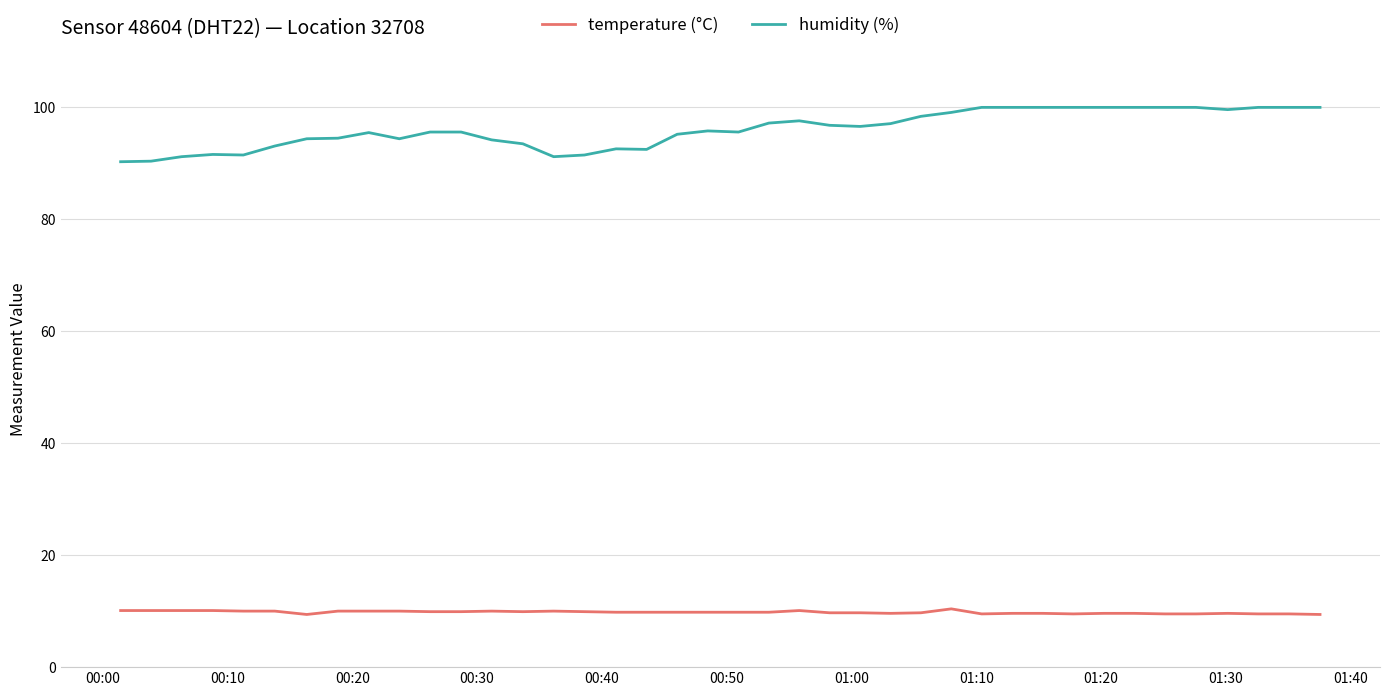

List the series in order of their overall mean, lowest first.

temperature (°C), humidity (%)